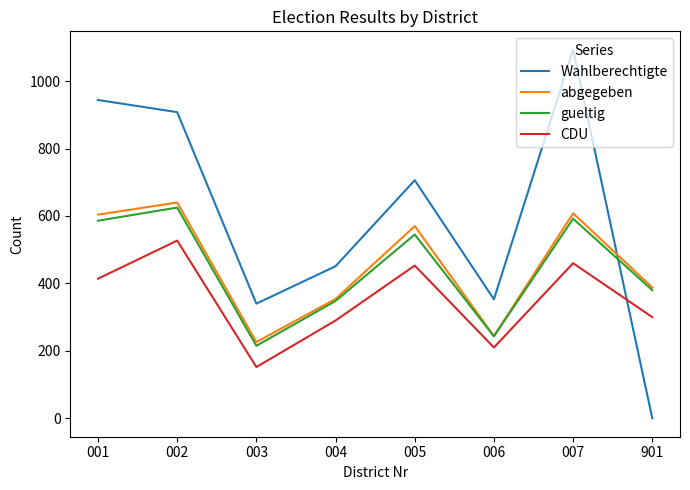

Which series changed the most between 002 and 007?

Wahlberechtigte